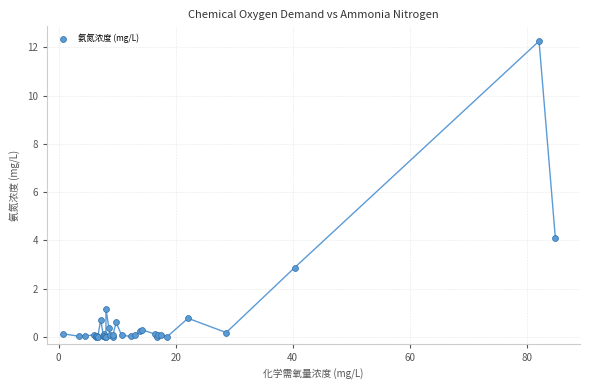

What Y value in the scatter plot is closest to 6?

4.1